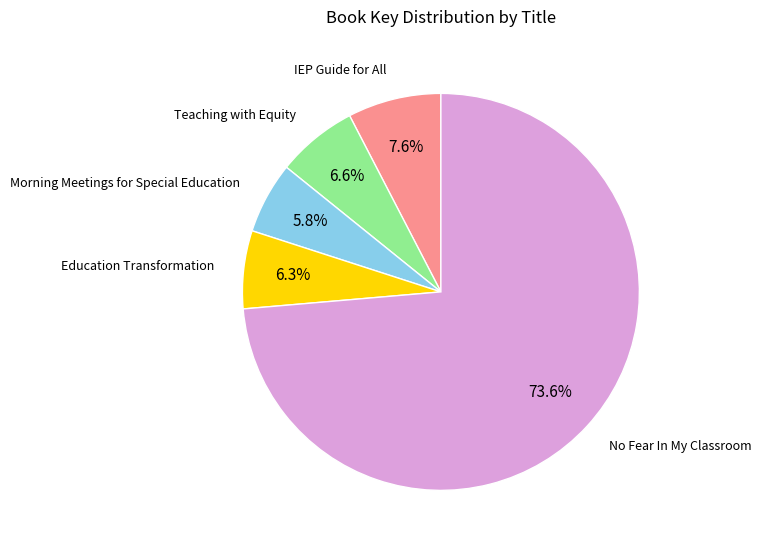

Is there a majority slice in this chart?

Yes